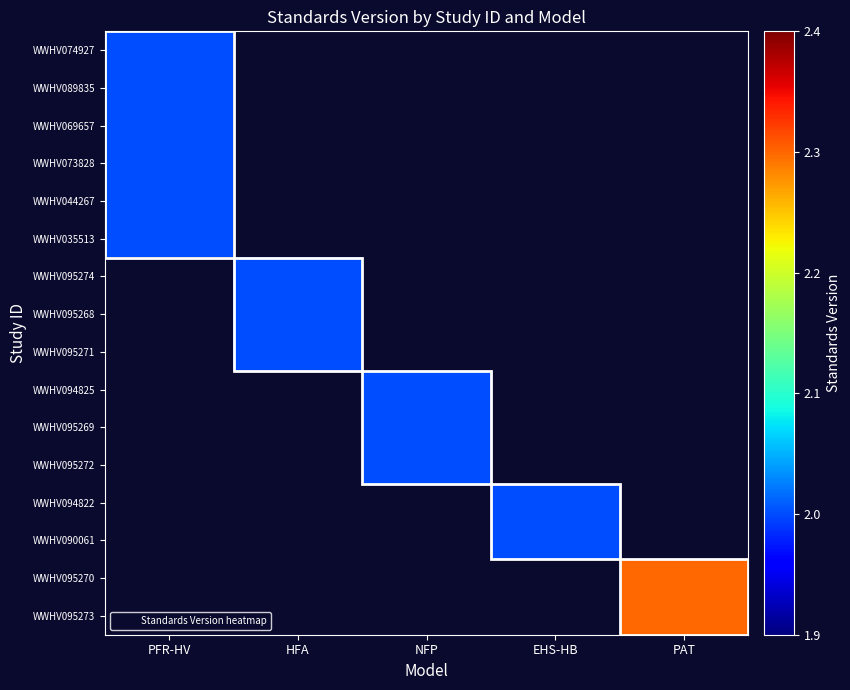

Between PAT and EHS-HB, which is larger?

PAT